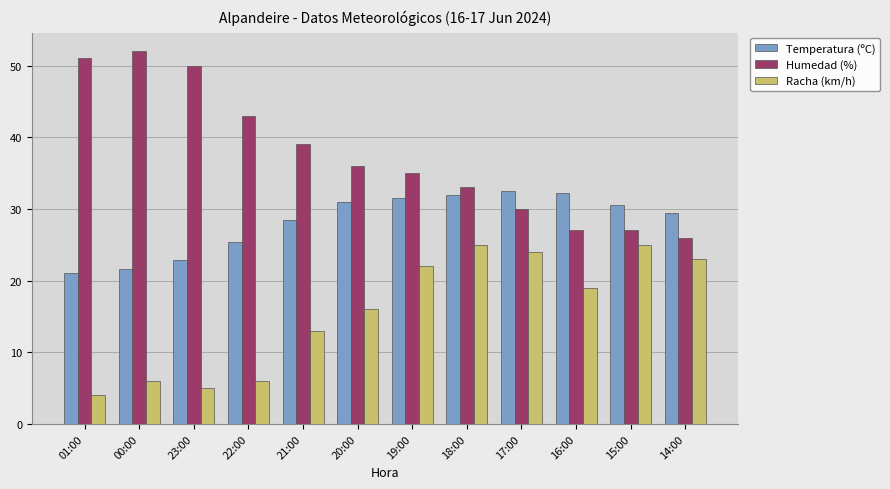

What is the maximum value shown in the chart?

52.0